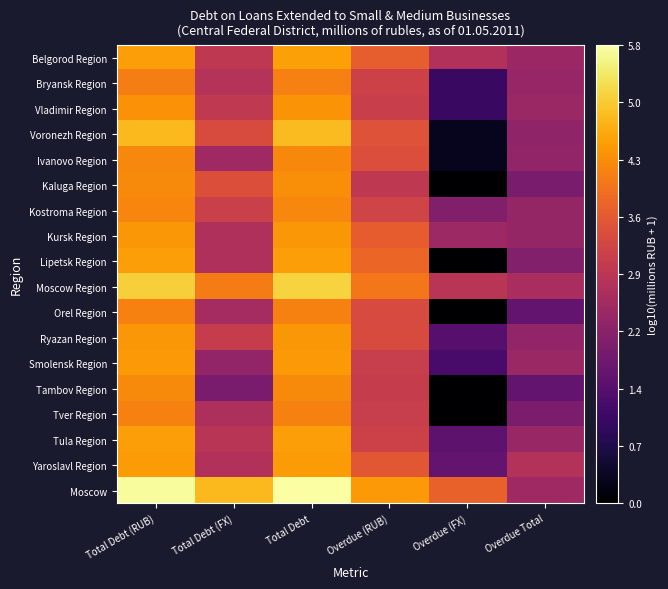

Count the number of categories in the chart.

6